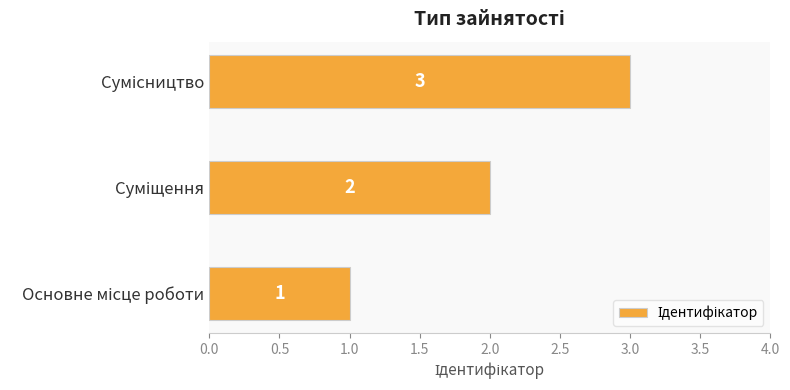

How many values are between 1 and 3?

3